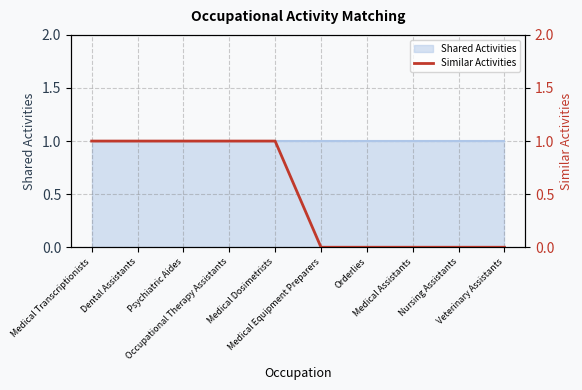

List the labels in order of value, largest first.

Medical Transcriptionists, Dental Assistants, Psychiatric Aides, Occupational Therapy Assistants, Medical Dosimetrists, Medical Equipment Preparers, Orderlies, Medical Assistants, Nursing Assistants, Veterinary Assistants